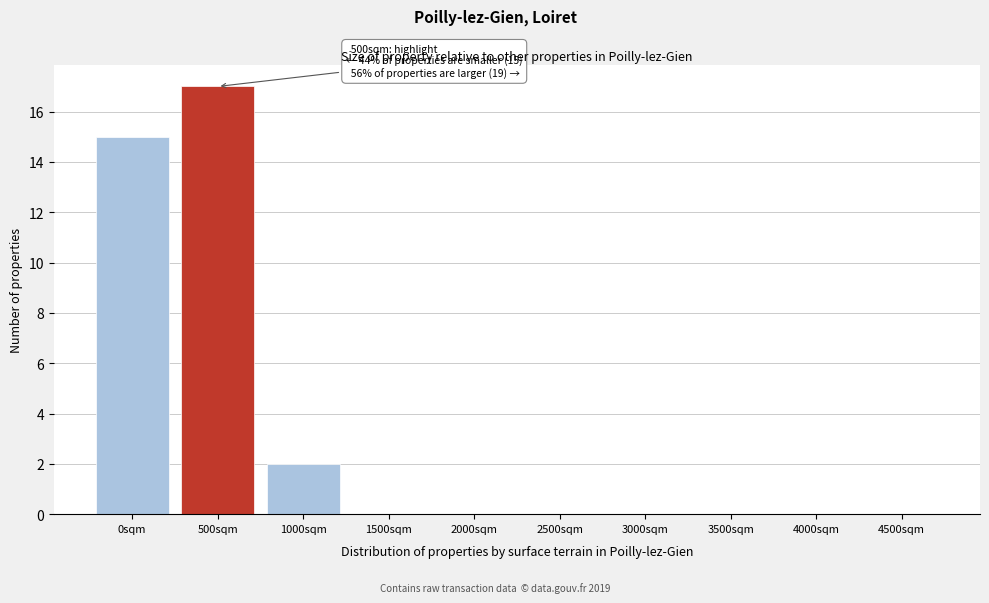

Reading left to right, list all the values displayed in this chart.

0sqm=15	500sqm=17	1000sqm=2	1500sqm=0	2000sqm=0	2500sqm=0	3000sqm=0	3500sqm=0	4000sqm=0	4500sqm=0